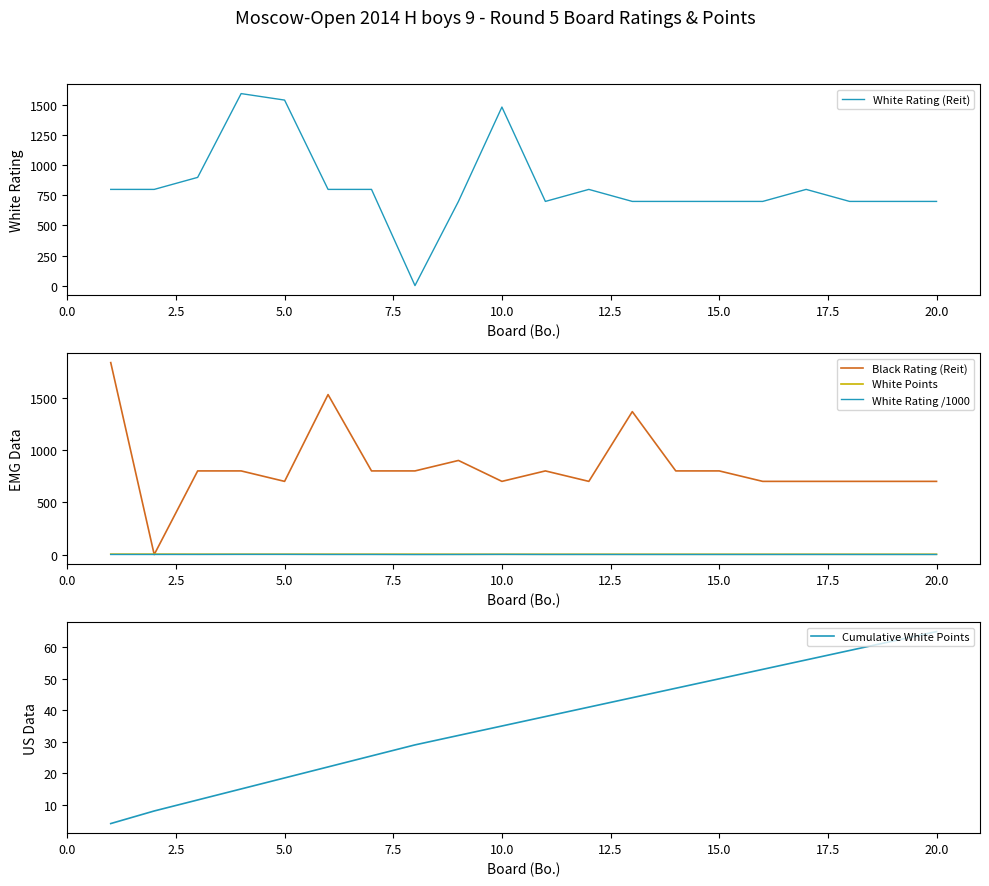

Count the White Points values in the range 3 to 4.

20